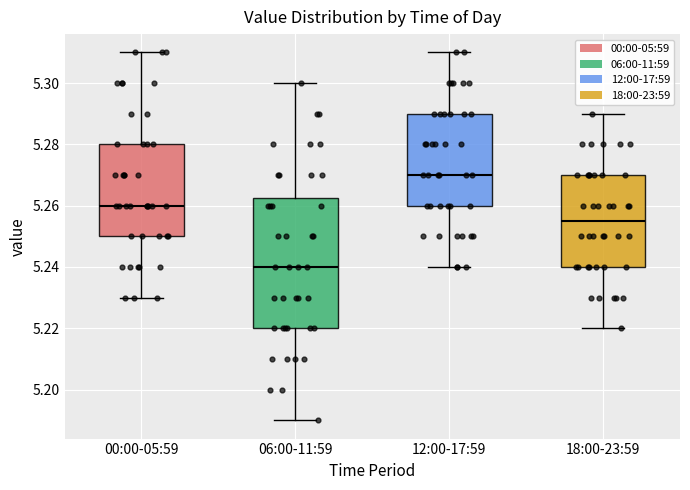

Reading left to right, read every box against the y-axis: the position of its median line, the range the box covers, and the ends of its whiskers. The values are not printed on the chart, so give them approximately, as read against the axis.

00:00-05:59: median 5.260, box 5.250 to 5.280, whiskers 5.230 to 5.310
06:00-11:59: median 5.240, box 5.220 to 5.262, whiskers 5.190 to 5.300
12:00-17:59: median 5.270, box 5.260 to 5.290, whiskers 5.240 to 5.310
18:00-23:59: median 5.256, box 5.240 to 5.270, whiskers 5.220 to 5.290